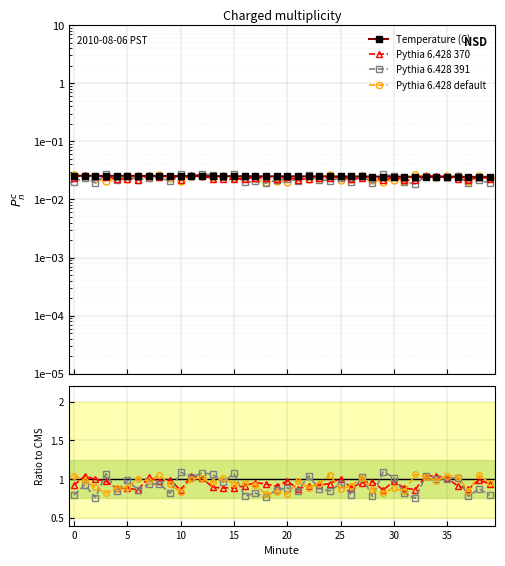

Which series ends up on top after the final intersection of Pythia 6.428 370 and Pythia 6.428 default?

Pythia 6.428 default